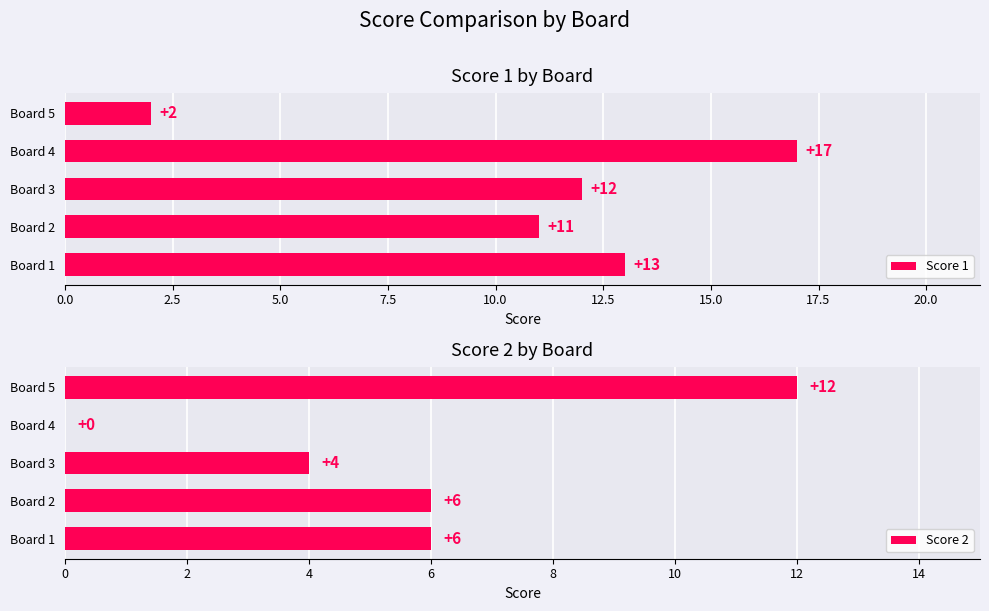

Which category has the lowest value in the Score 1 series?

Board 5